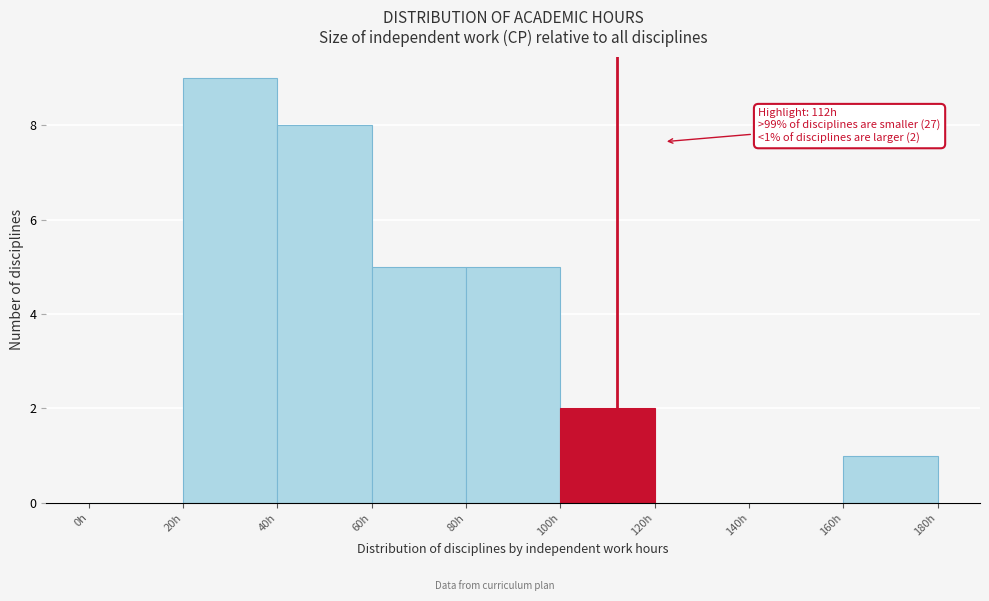

Over which range of the x-axis is the bar tallest?

20 to 40